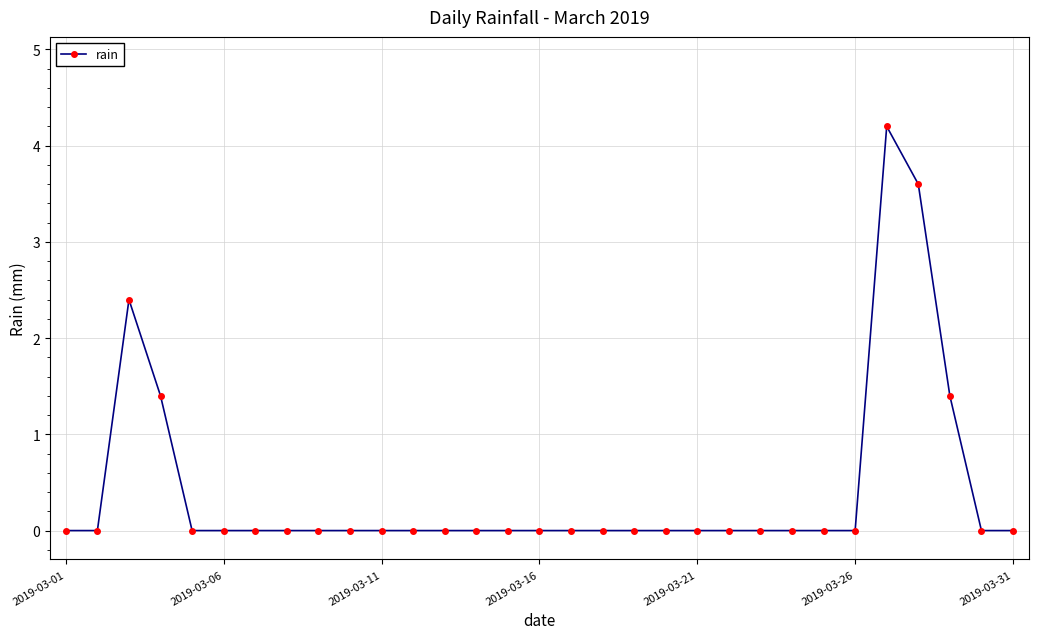

True or false: the data has more than 1 interior local peaks.

True